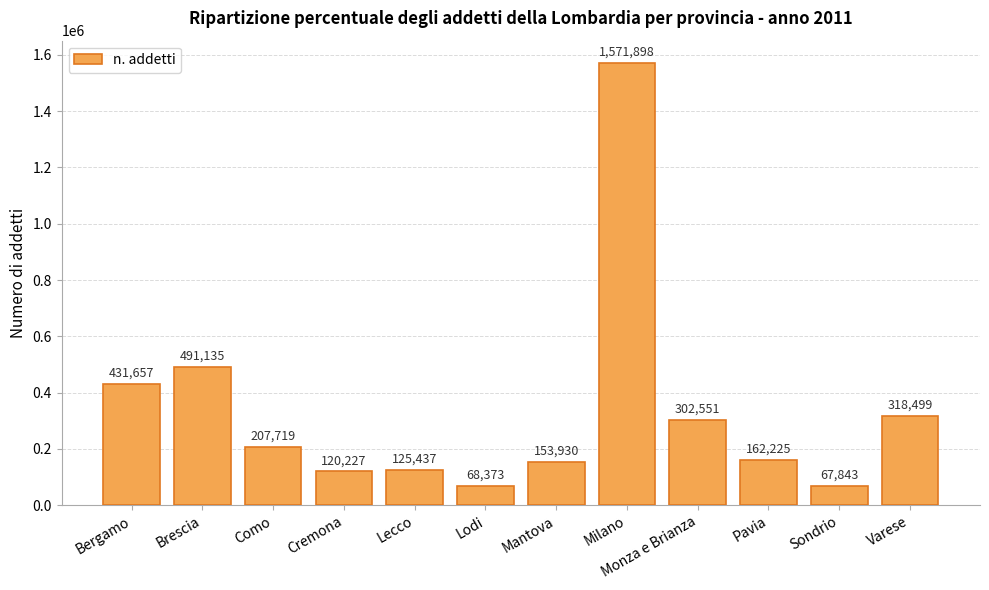

What is the greatest value displayed?

1571898